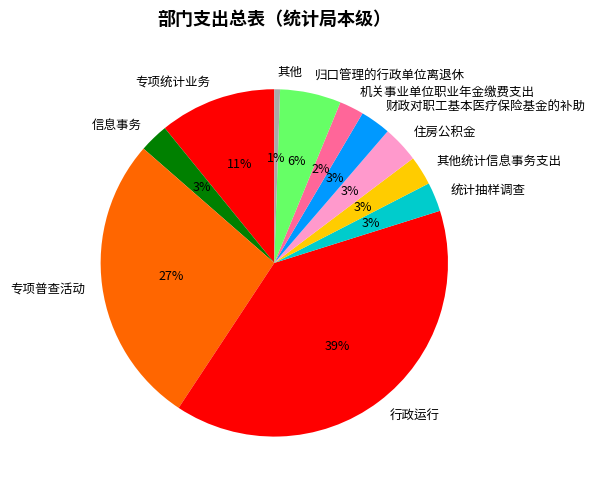

Count the number of slices in the pie.

11